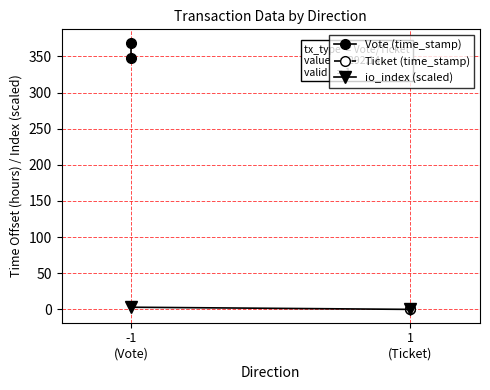

What is the difference between the maximum and minimum values in the Vote (time_stamp) series?

21.6